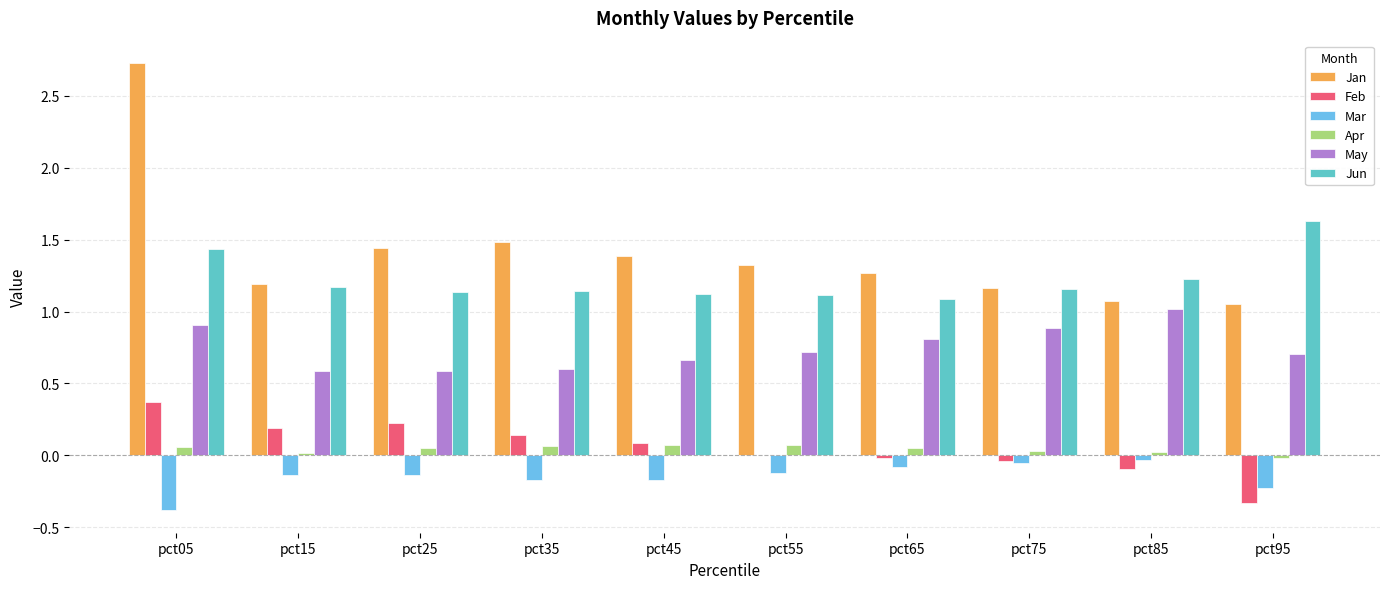

Which category has the highest value in the Jun series?

pct95